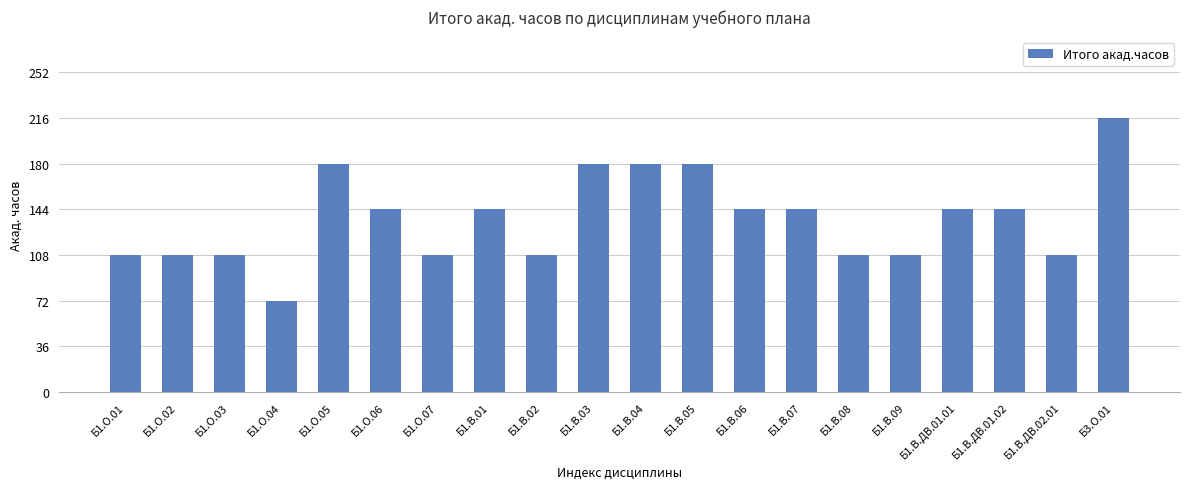

Is it true that the value at Б1.В.08 is 45?

False